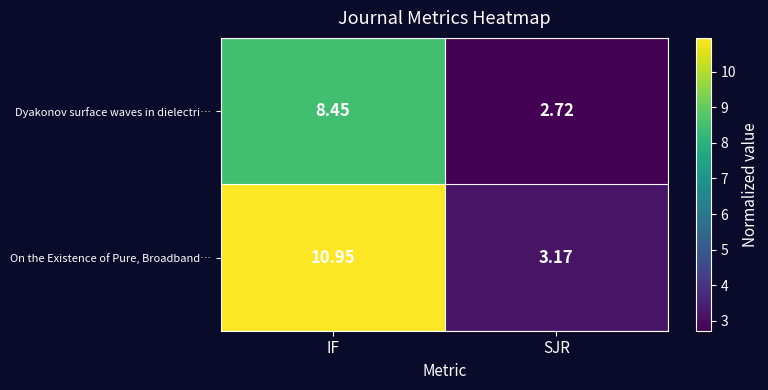

Which series has the widest spread of values?

On the Existence of Pure, Broadband…